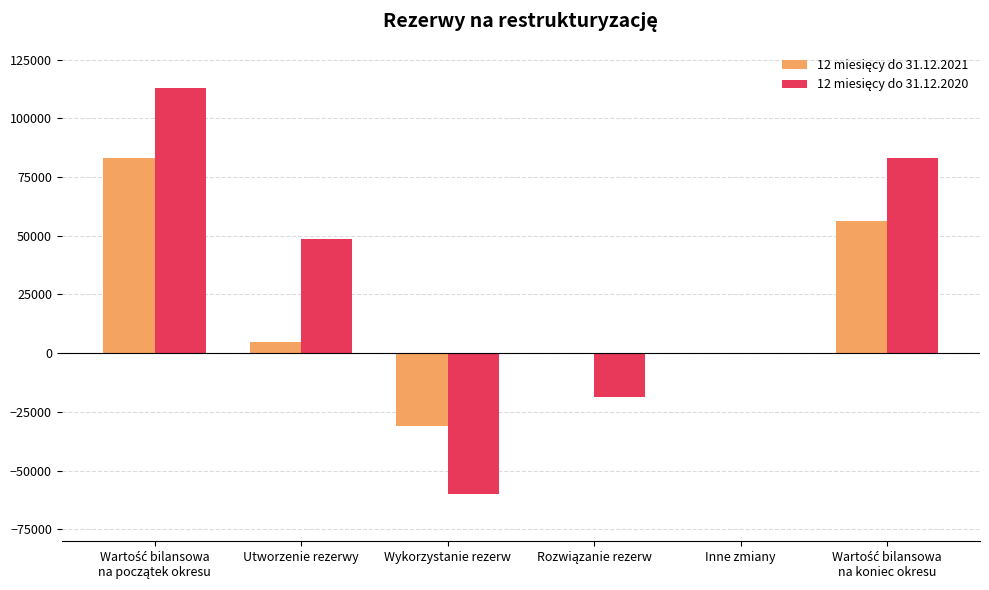

What is the total value across all series at Utworzenie rezerwy?

53507